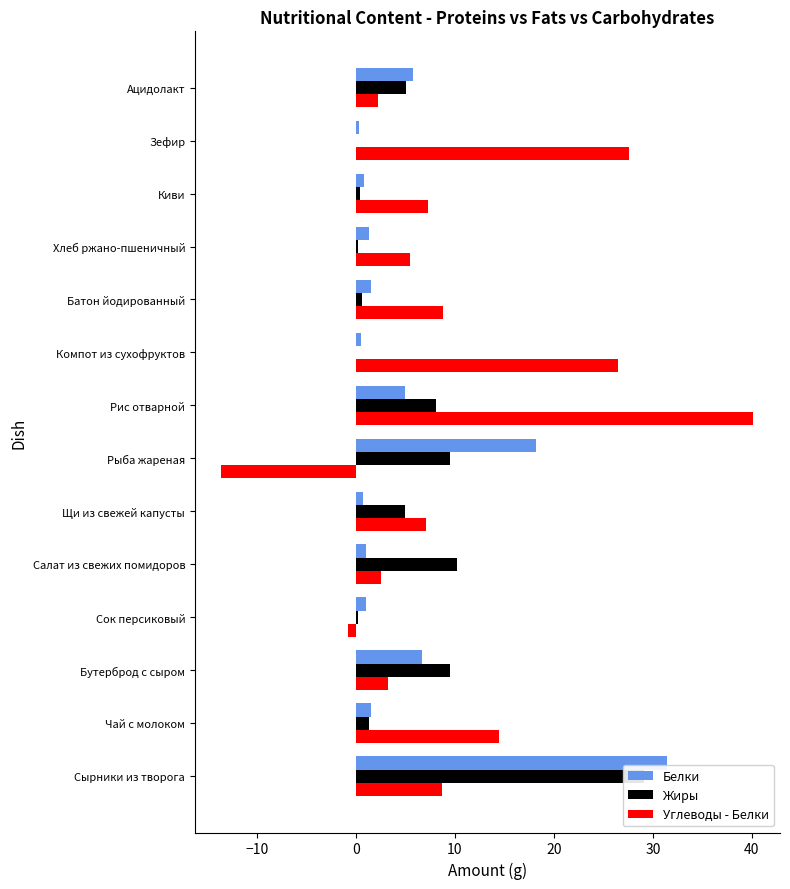

What is the difference between the maximum and minimum values in the Белки series?

31.2